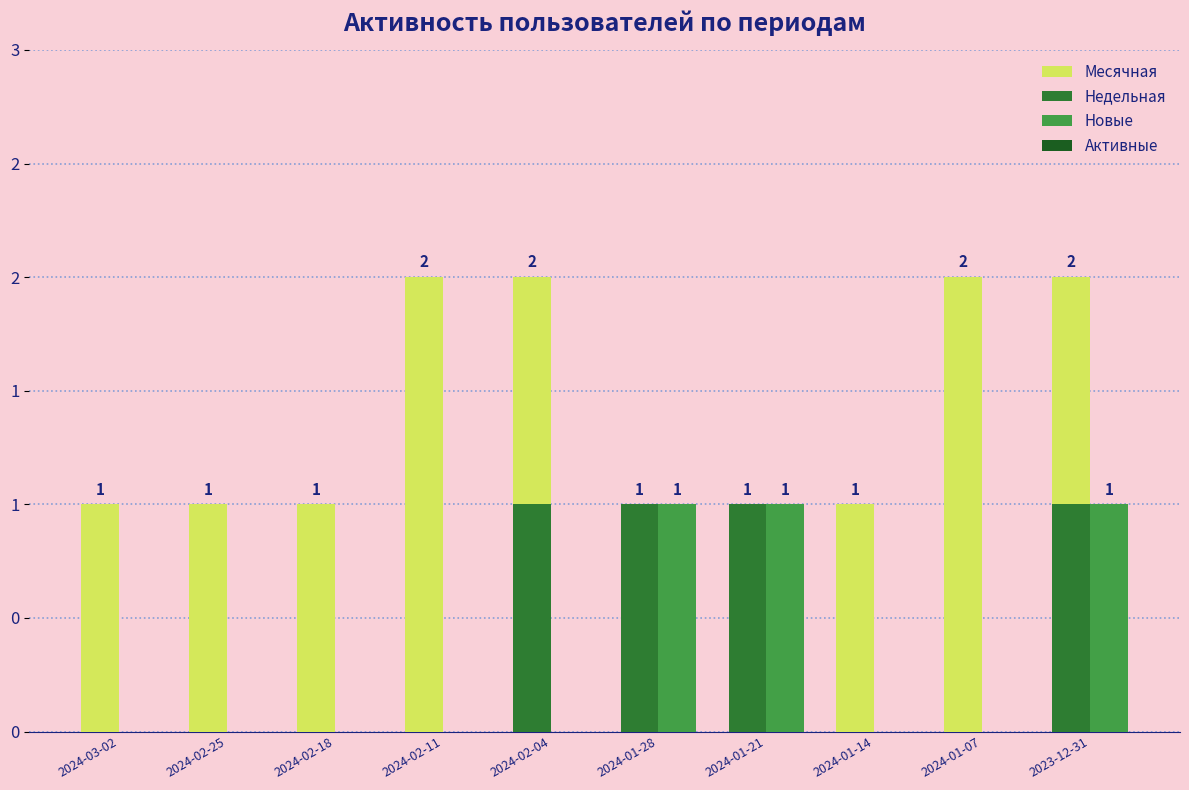

Does the chart contain stacked bars?

No